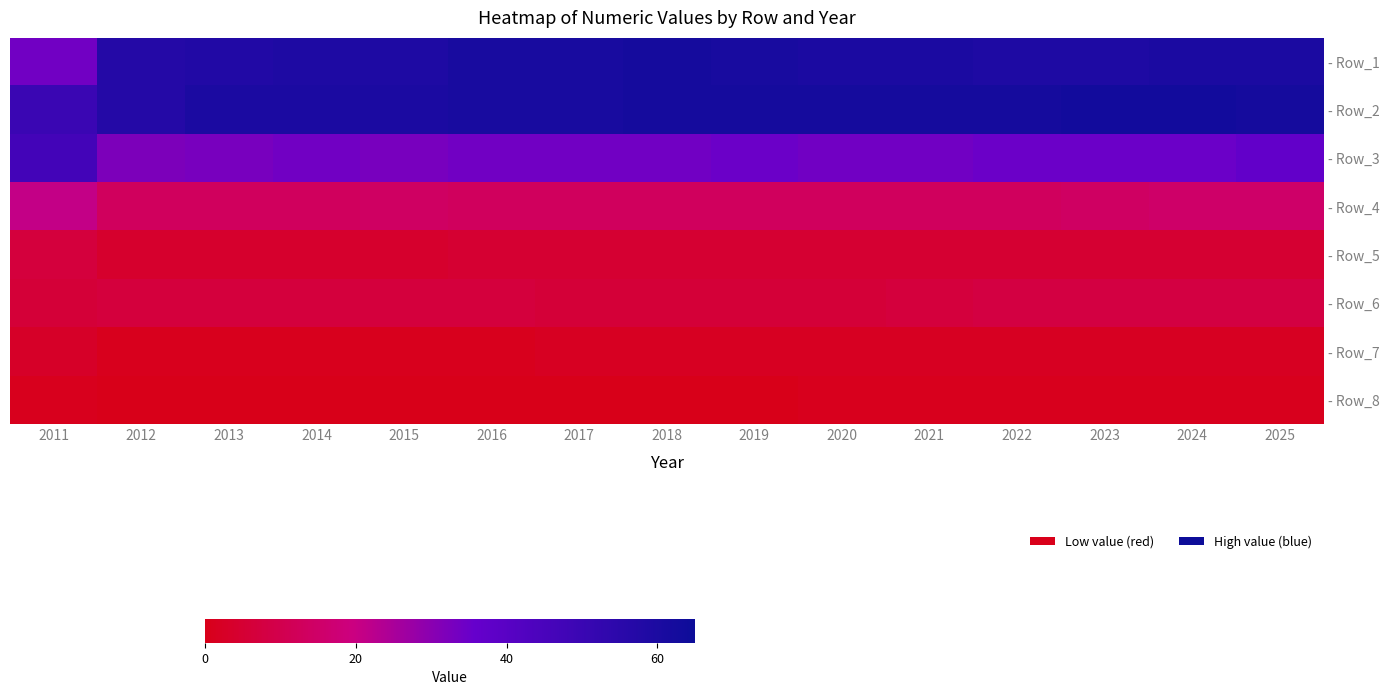

Reading left to right, transcribe all the data shown in this chart.

- Row_1: 2011=34	2012=57	2013=58	2014=59	2015=59	2016=61	2017=61	2018=62	2019=61	2020=60	2021=60	2022=59	2023=59	2024=60	2025=60
- Row_2: 2011=50	2012=57	2013=60	2014=60	2015=60	2016=61	2017=61	2018=62	2019=62	2020=62	2021=62	2022=62	2023=63	2024=63	2025=62
- Row_3: 2011=47	2012=32	2013=33	2014=34	2015=33	2016=34	2017=34	2018=34	2019=35	2020=34	2021=34	2022=35	2023=35	2024=35	2025=37
- Row_4: 2011=21	2012=13	2013=13	2014=13	2015=14	2016=13	2017=13	2018=13	2019=13	2020=13	2021=13	2022=13	2023=14	2024=15	2025=15
- Row_5: 2011=7	2012=4	2013=4	2014=4	2015=4	2016=5	2017=5	2018=5	2019=5	2020=5	2021=5	2022=5	2023=5	2024=5	2025=5
- Row_6: 2011=6	2012=7	2013=7	2014=7	2015=7	2016=7	2017=6	2018=6	2019=6	2020=6	2021=7	2022=8	2023=8	2024=8	2025=8
- Row_7: 2011=3	2012=1	2013=1	2014=1	2015=1	2016=1	2017=2	2018=2	2019=2	2020=2	2021=2	2022=2	2023=2	2024=2	2025=2
- Row_8: 2011=1	2012=0	2013=0	2014=0	2015=0	2016=0	2017=0	2018=0	2019=0	2020=1	2021=1	2022=1	2023=1	2024=1	2025=1